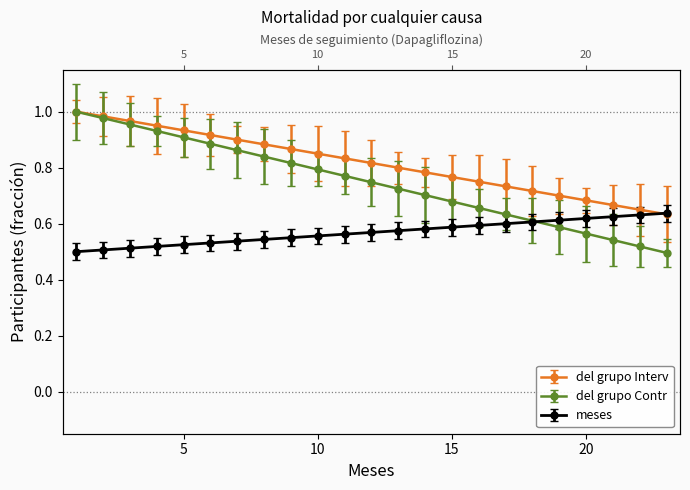

What is the value of the del grupo Interv point at the 11th from the left?

0.8